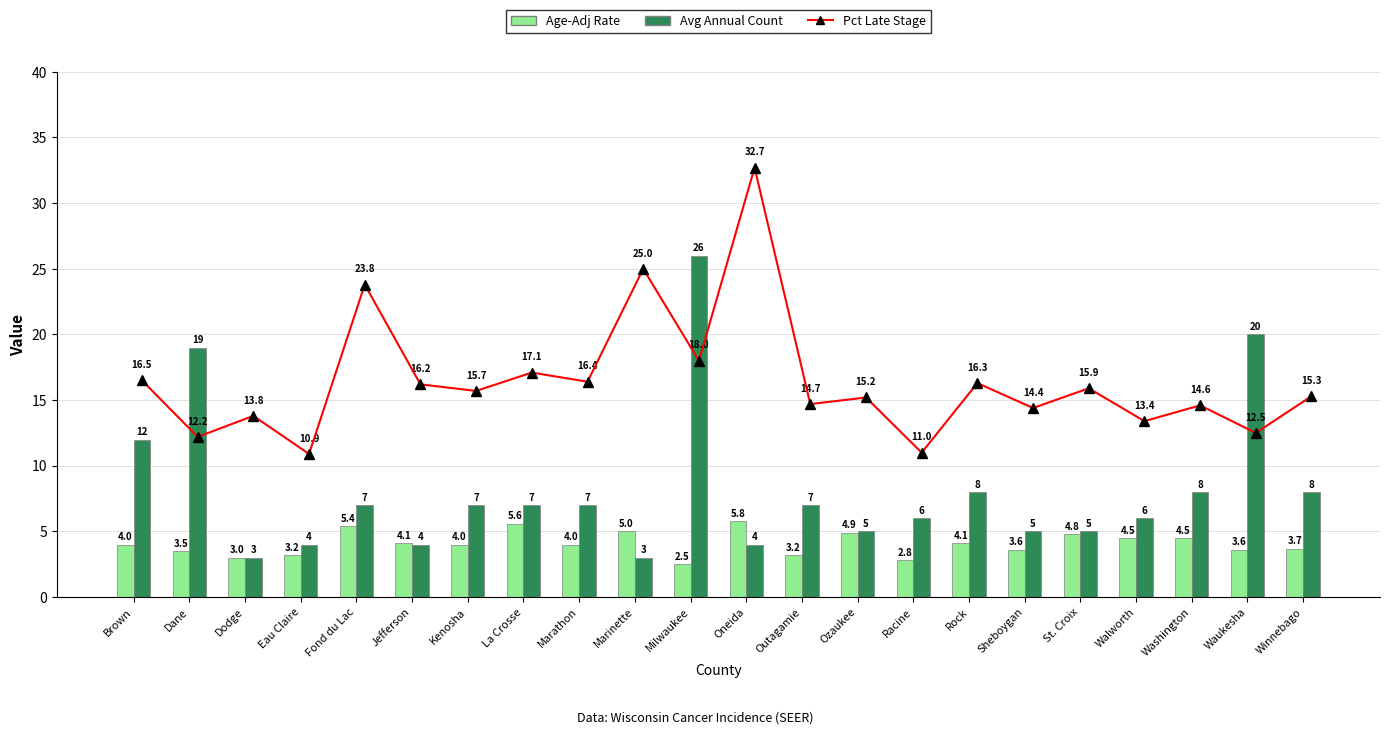

Which category has the lowest value across all series?

Milwaukee